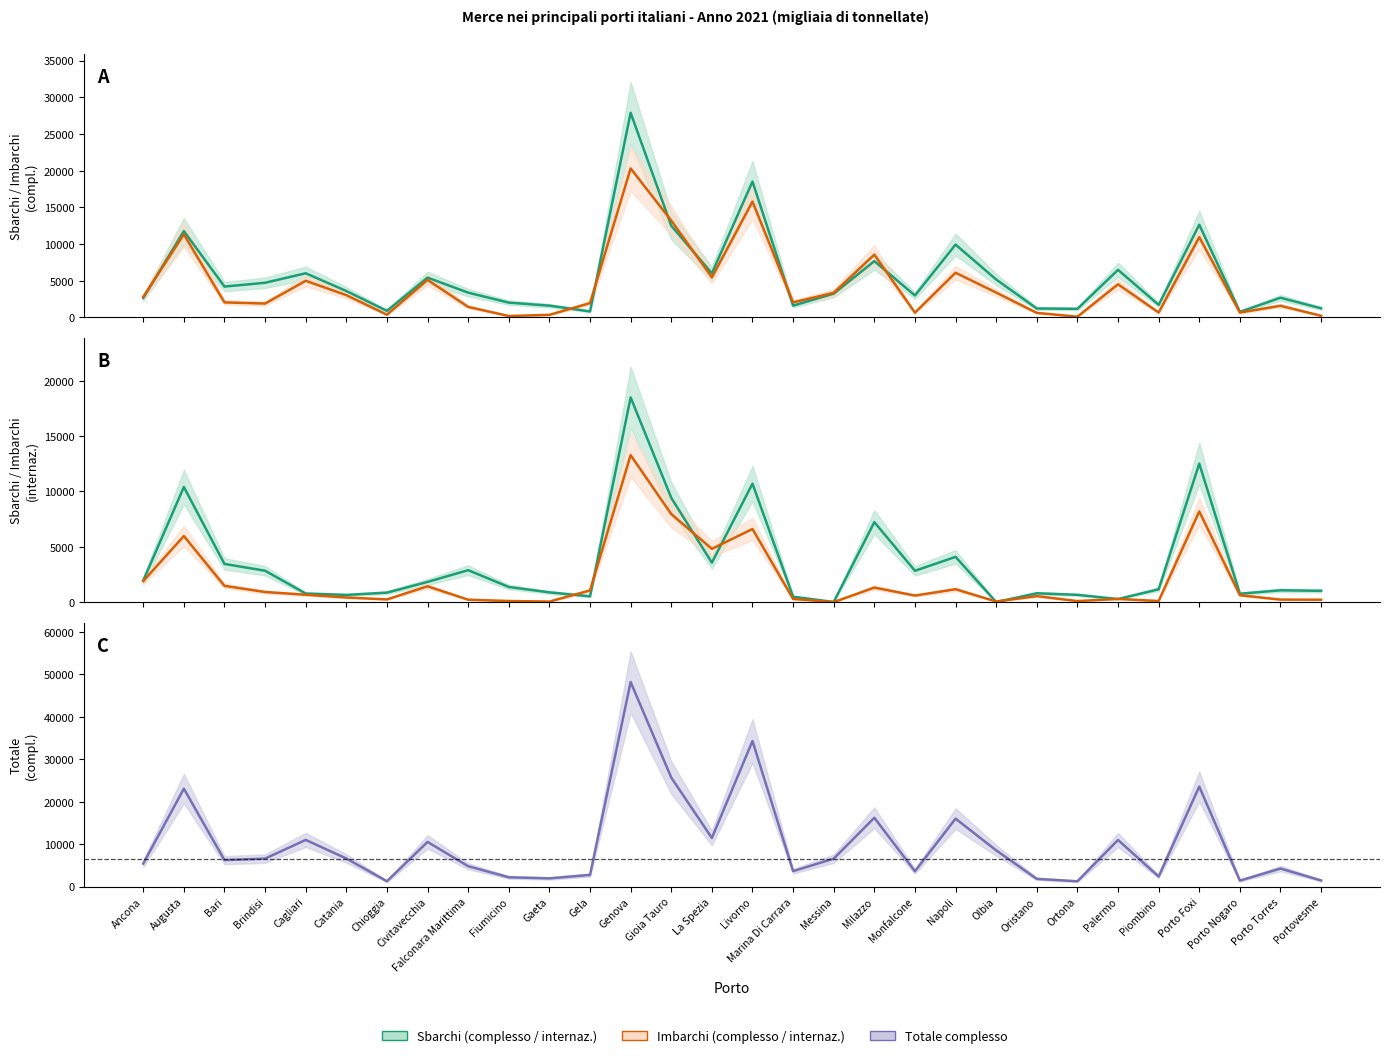

What is the maximum value for Totale (complesso)?

48212